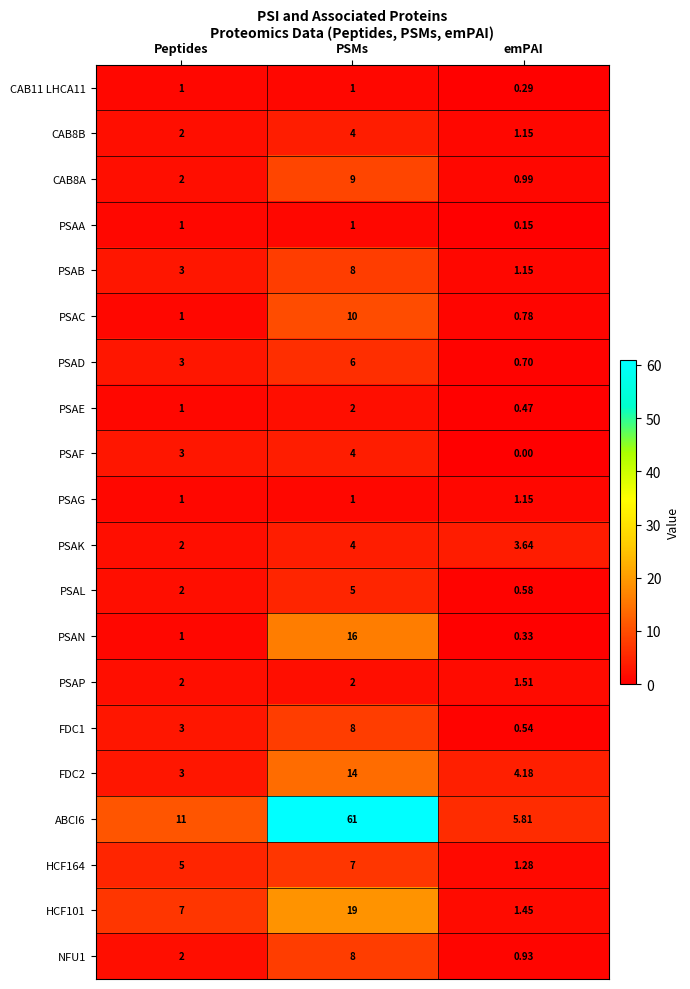

List the labels in order of NFU1 value, largest first.

PSMs, Peptides, emPAI